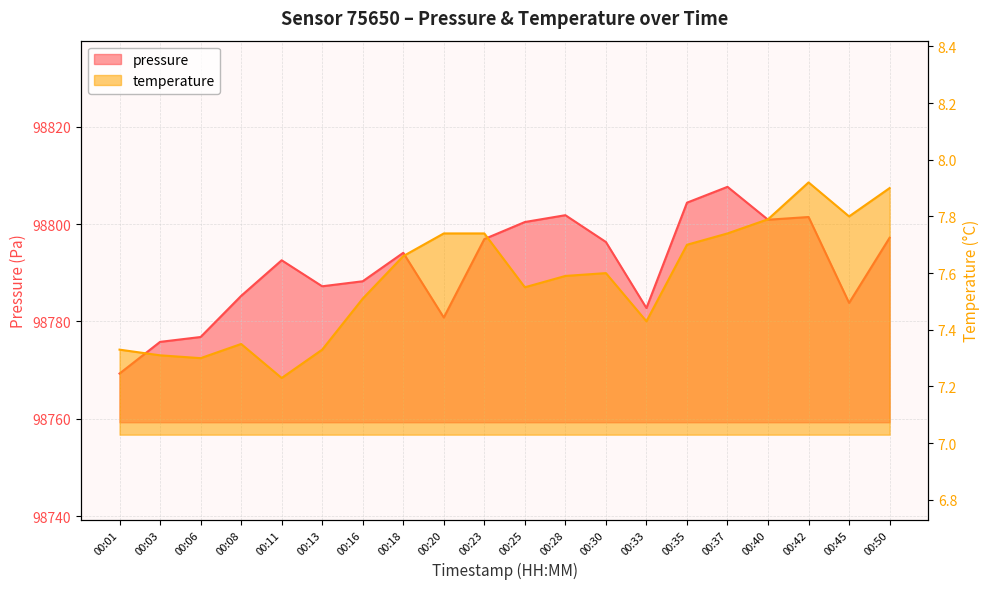

Between 00:03 and 00:16, which series saw the biggest shift?

pressure